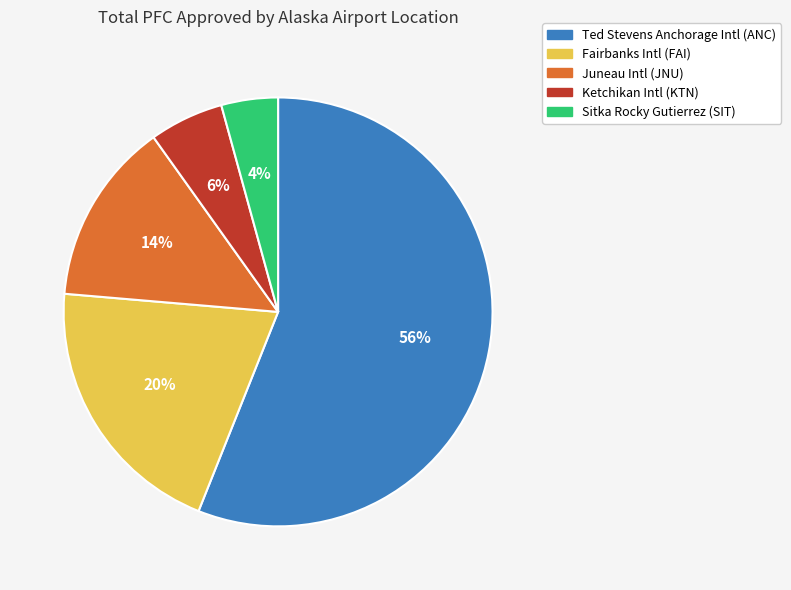

Does any single category account for the majority?

Yes